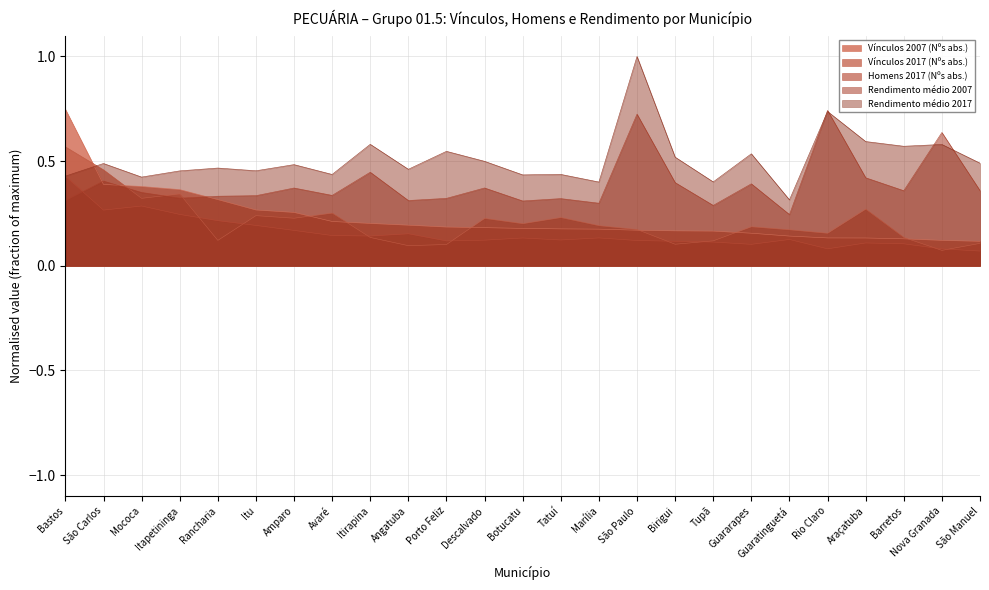

Reading right to left, extract all data points from this chart.

Vínculos 2007 (Nºs abs.): 0.1	0.1	0.1	0.1	0.1	0.1	0.2	0.2	0.2	0.2	0.2	0.2	0.2	0.2	0.2	0.2	0.2	0.2	0.3	0.3	0.3	0.4	0.4	0.4	0.7
Vínculos 2017 (Nºs abs.): 0.1	0.1	0.1	0.3	0.2	0.2	0.2	0.1	0.1	0.2	0.2	0.2	0.2	0.2	0.1	0.1	0.1	0.3	0.2	0.2	0.1	0.3	0.3	0.5	0.6
Homens 2017 (Nºs abs.): 0.1	0.1	0.1	0.1	0.1	0.1	0.1	0.1	0.1	0.1	0.1	0.1	0.1	0.1	0.1	0.2	0.1	0.1	0.2	0.2	0.2	0.2	0.3	0.3	0.4
Rendimento médio 2007: 0.4	0.6	0.4	0.4	0.7	0.2	0.4	0.3	0.4	0.7	0.3	0.3	0.3	0.4	0.3	0.3	0.4	0.3	0.4	0.3	0.3	0.3	0.4	0.4	0.3
Rendimento médio 2017: 0.5	0.6	0.6	0.6	0.7	0.3	0.5	0.4	0.5	1.0	0.4	0.4	0.4	0.5	0.5	0.5	0.6	0.4	0.5	0.5	0.5	0.5	0.4	0.5	0.4